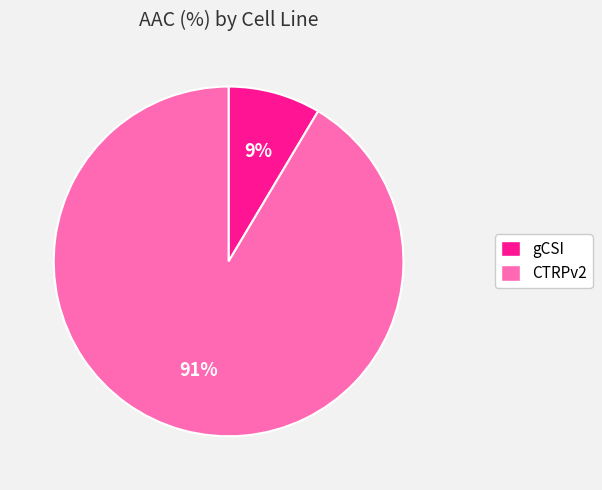

Is the sum of CTRPv2 and gCSI greater than half?

Yes